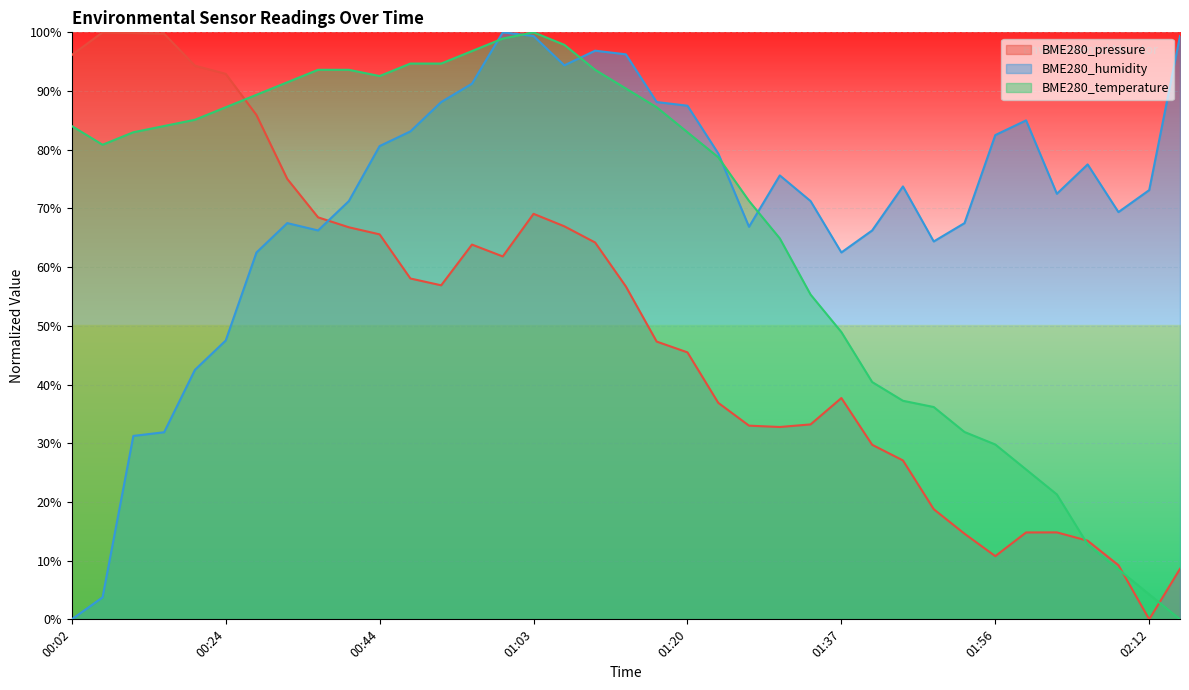

Is it true that BME280_temperature equals 31.9 at 01:53?

True